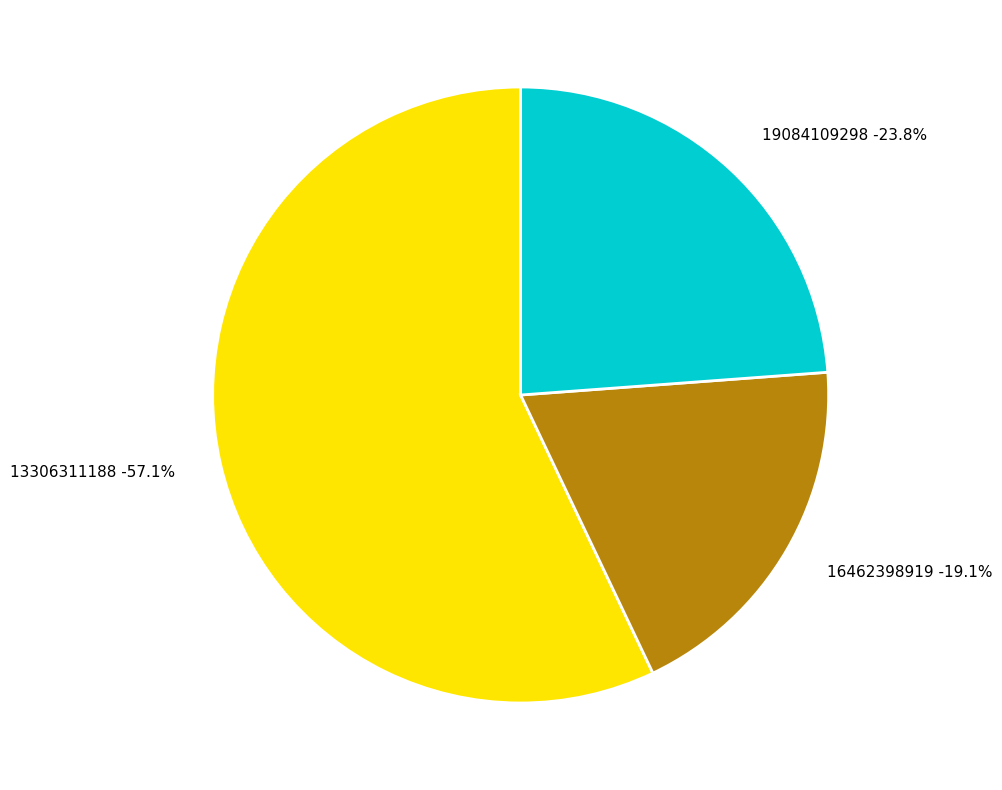

What is the ratio of the value at 16462398919 to the value at 19084109298?

0.8